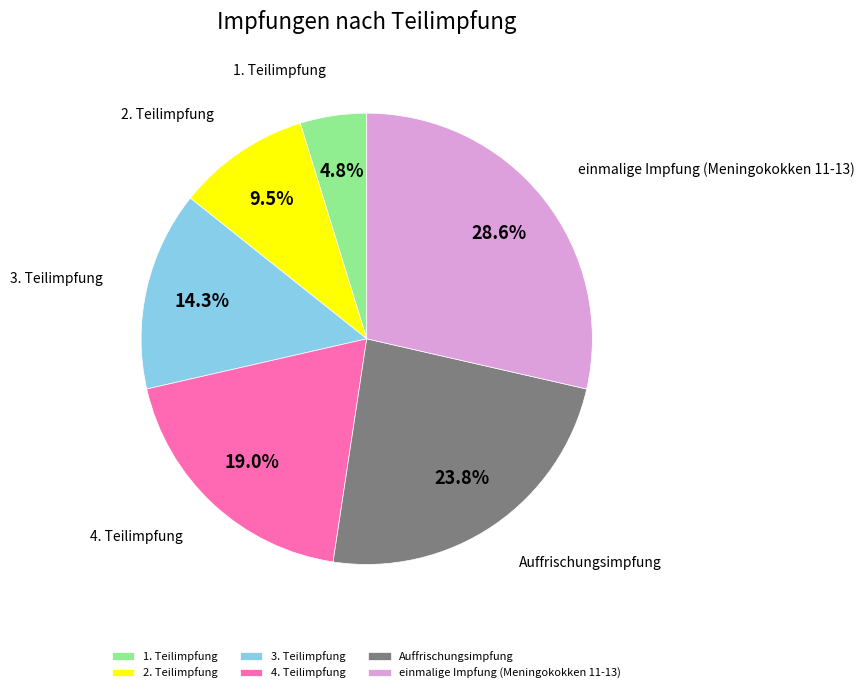

How many segments does this pie chart have?

6